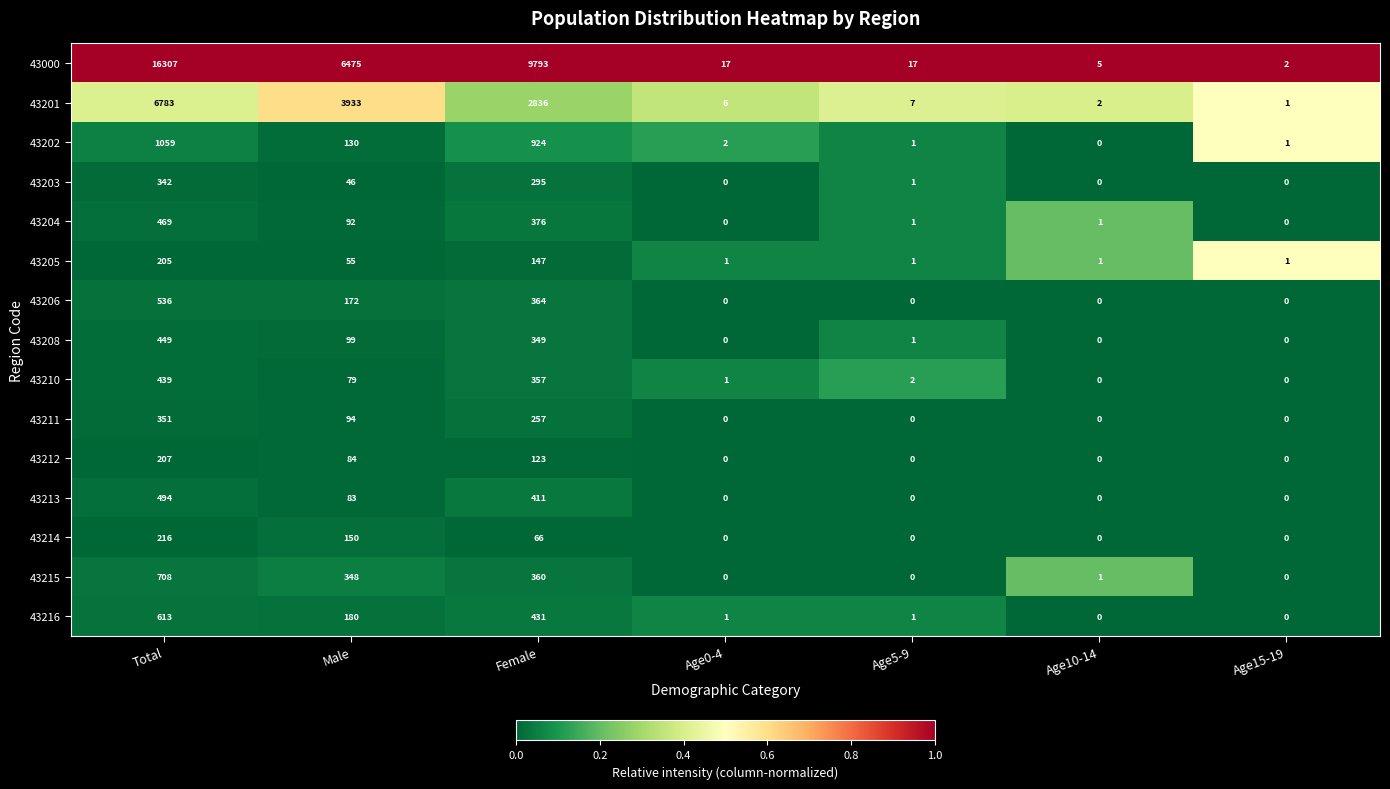

Between Total and Age15-19, which series saw the biggest shift?

43000